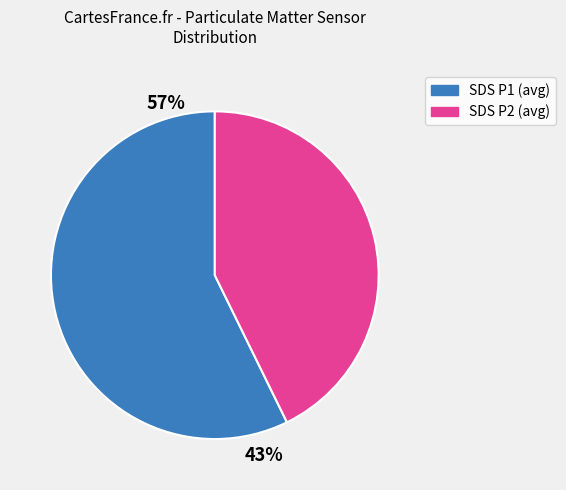

To the nearest percent, what is the average slice percentage?

50%